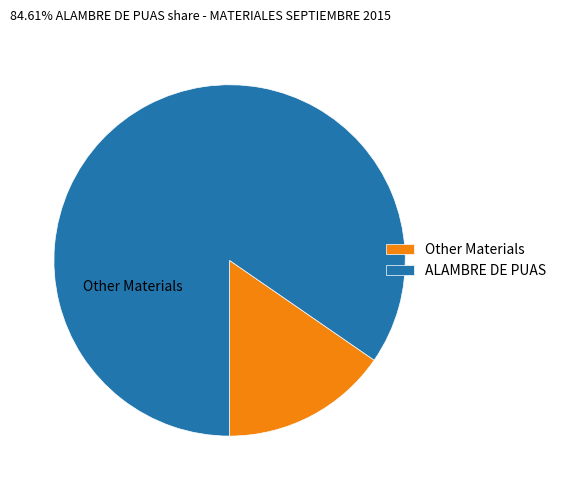

The ALAMBRE DE PUAS slice represents 85% of the pie. True or false?

True